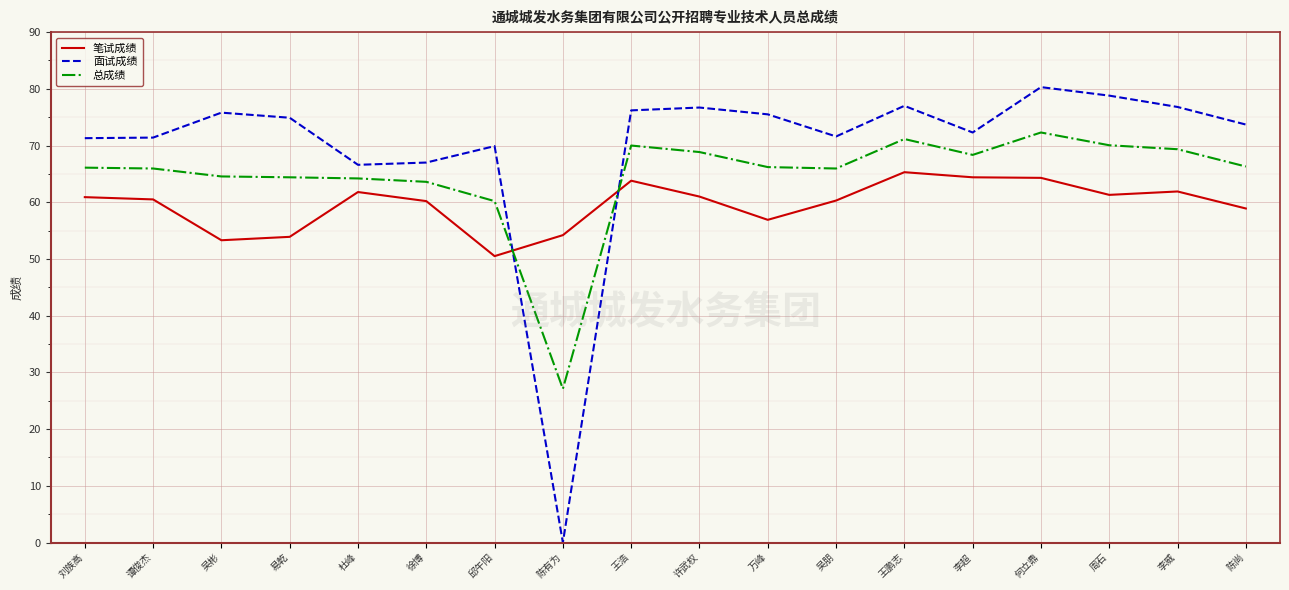

True or false: 面试成绩 and 总成绩 cross at least once.

True